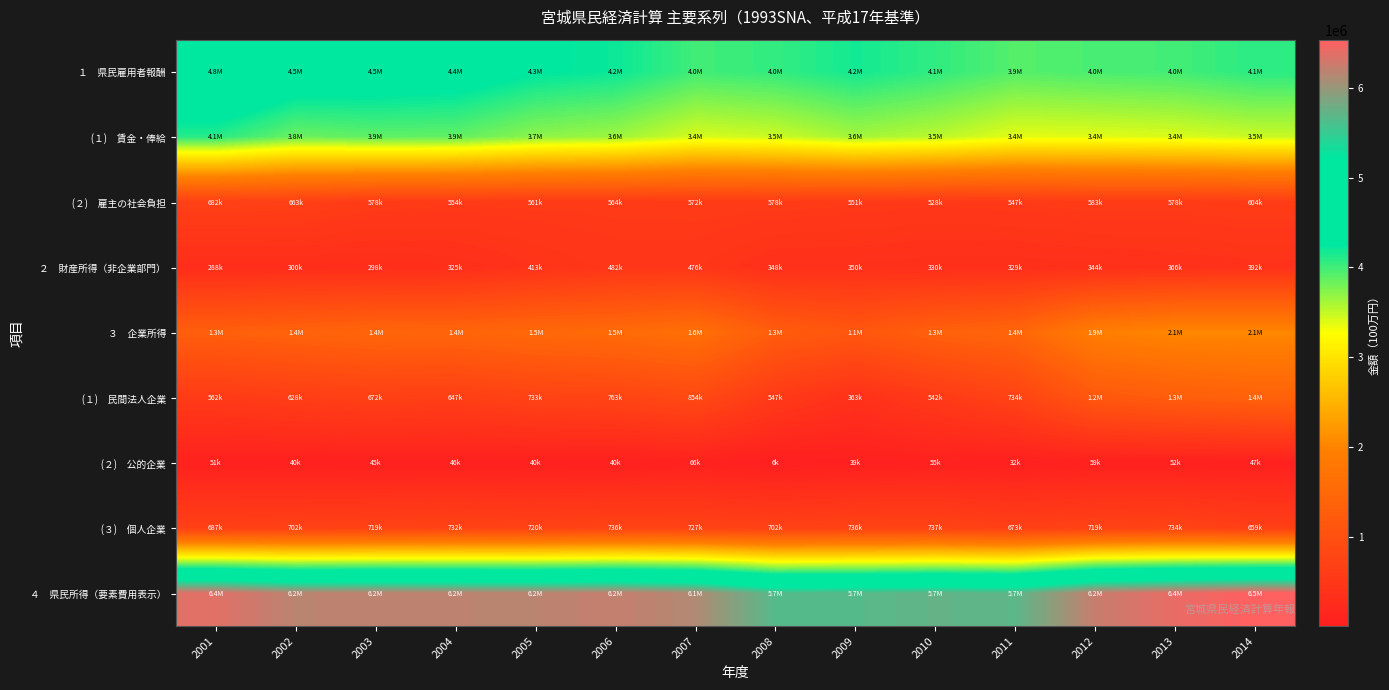

Which has a higher value, 2001 or 2008?

2001